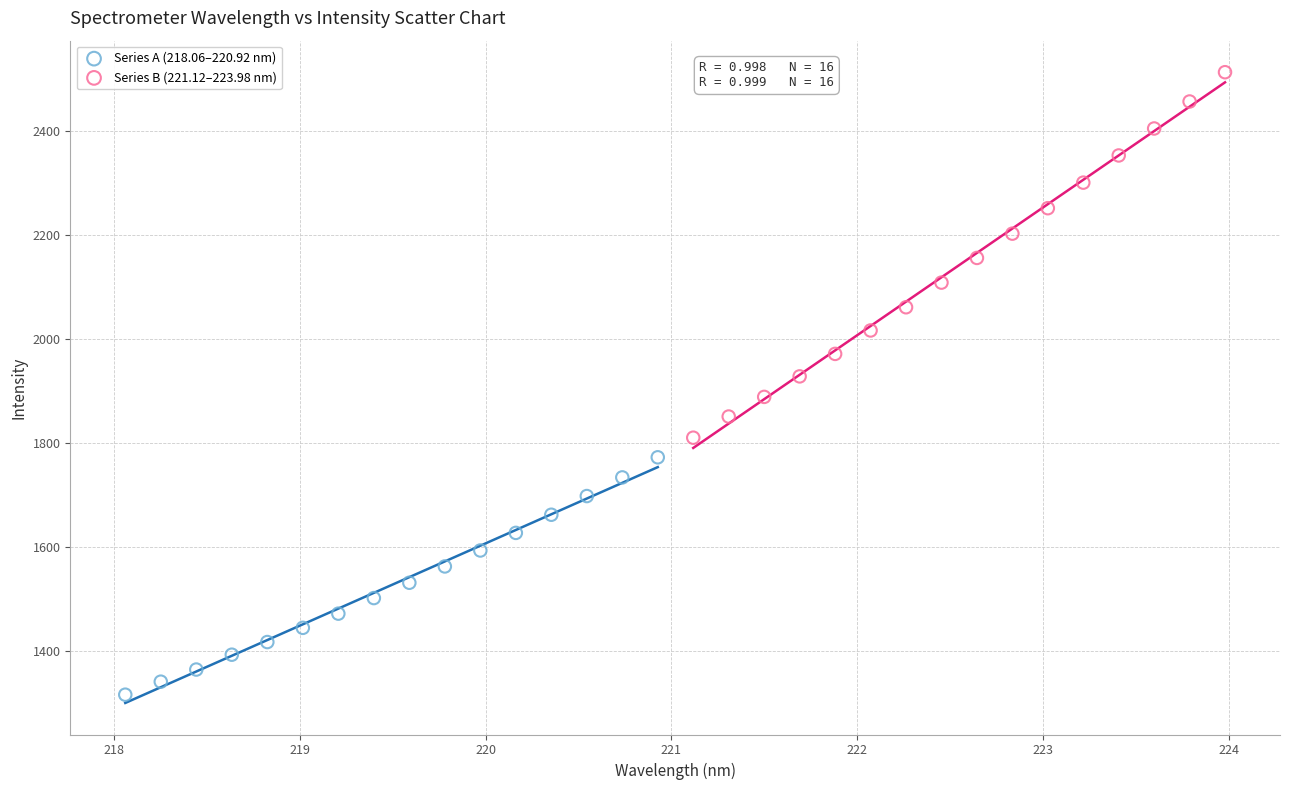

Which series contains the lowest Y value?

Series A (218.06–220.92 nm)